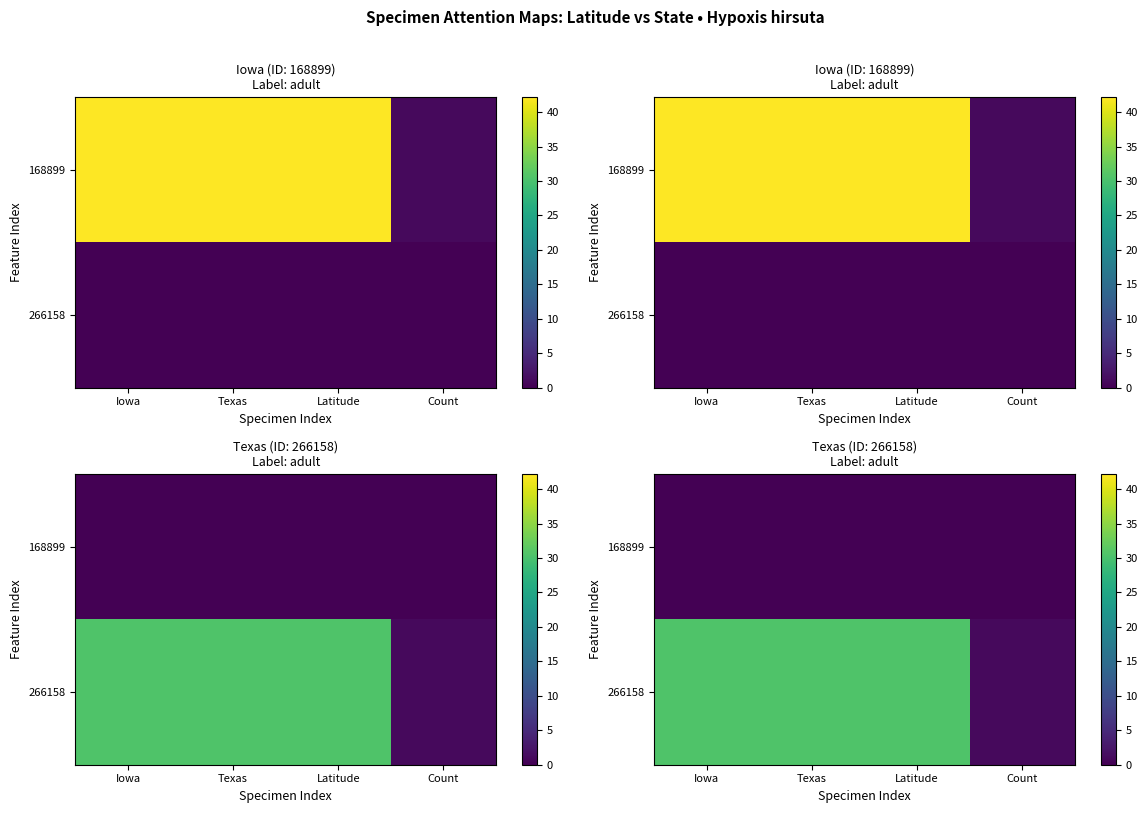

Count the number of data series in this chart.

2